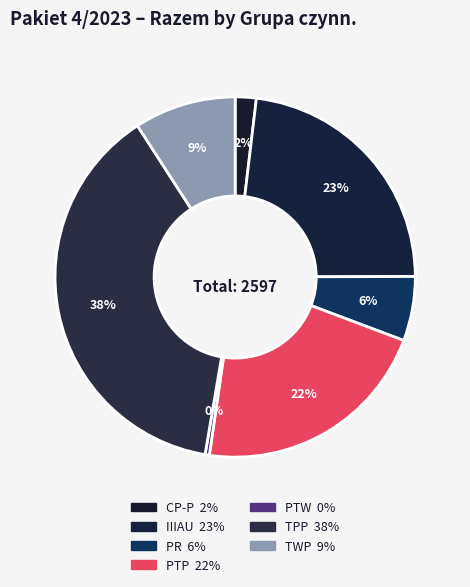

Count the number of slices in the pie.

7